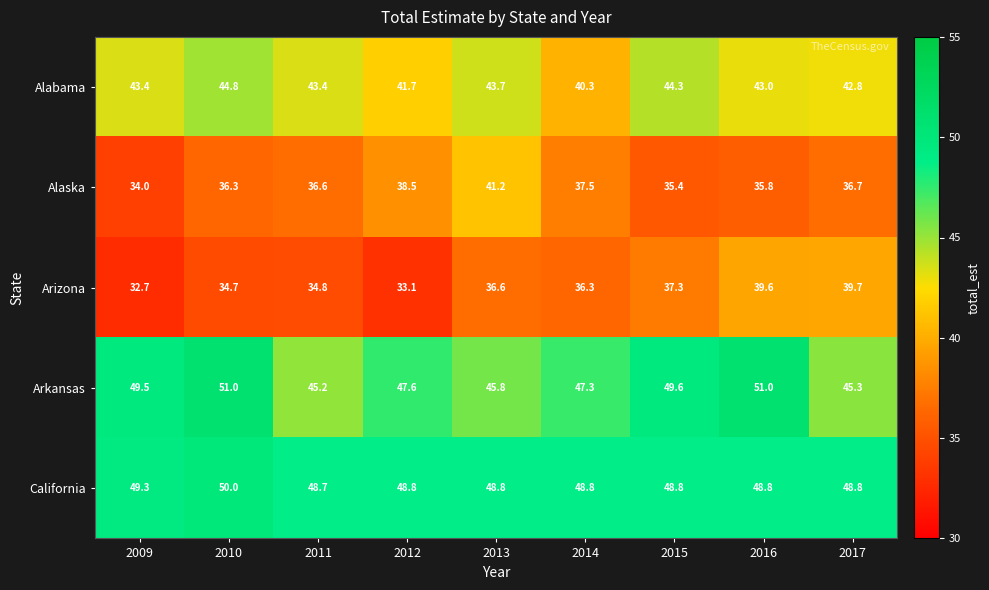

List the series in order of their peak value, lowest first.

Arizona, Alaska, Alabama, California, Arkansas